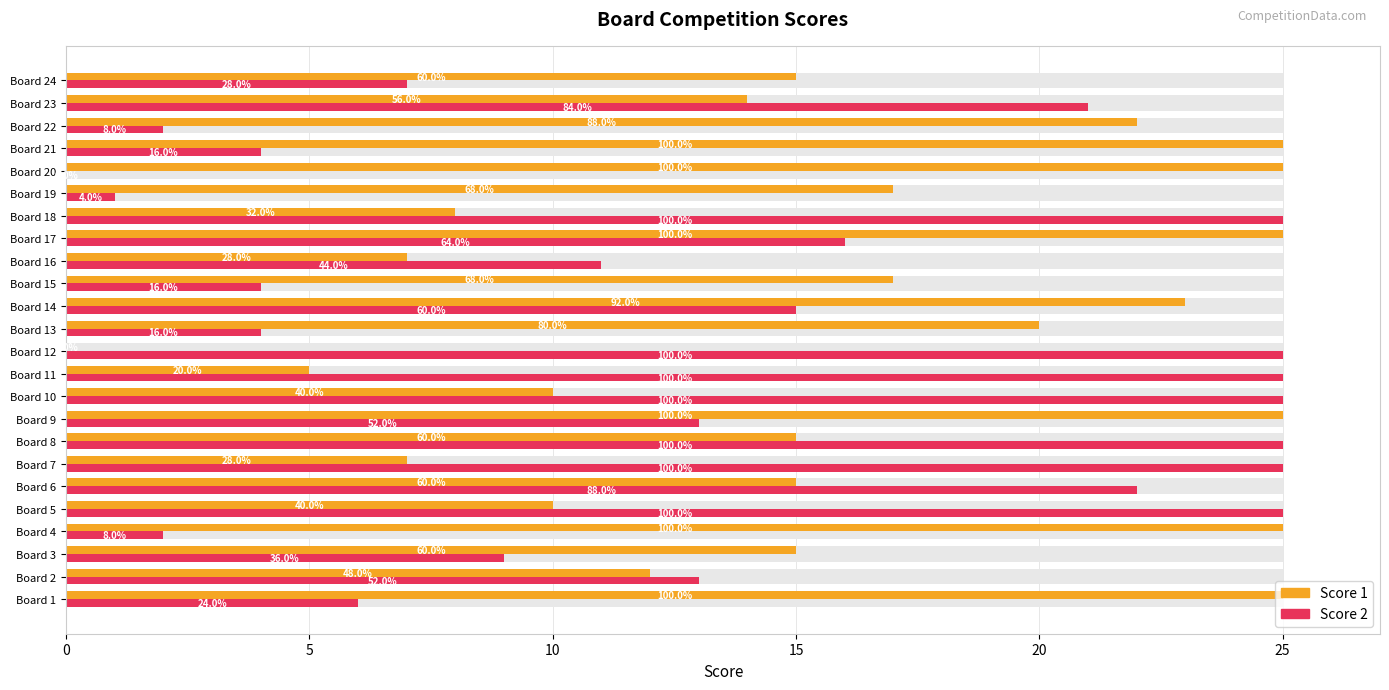

What is the average value of the Score 1 series?

16